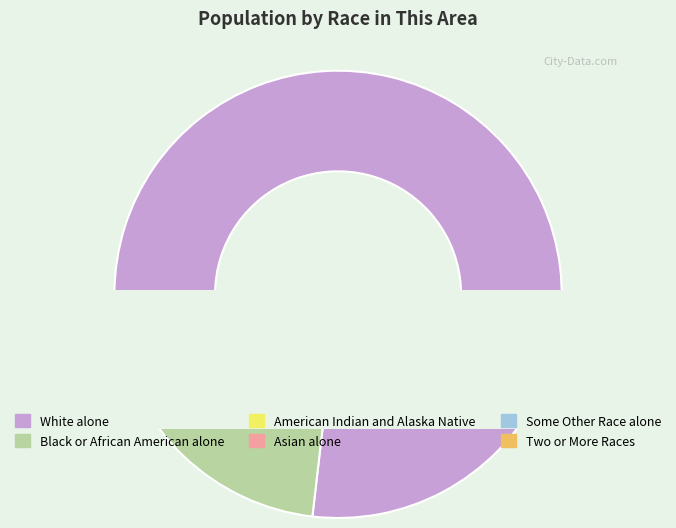

What is the majority slice?

White alone